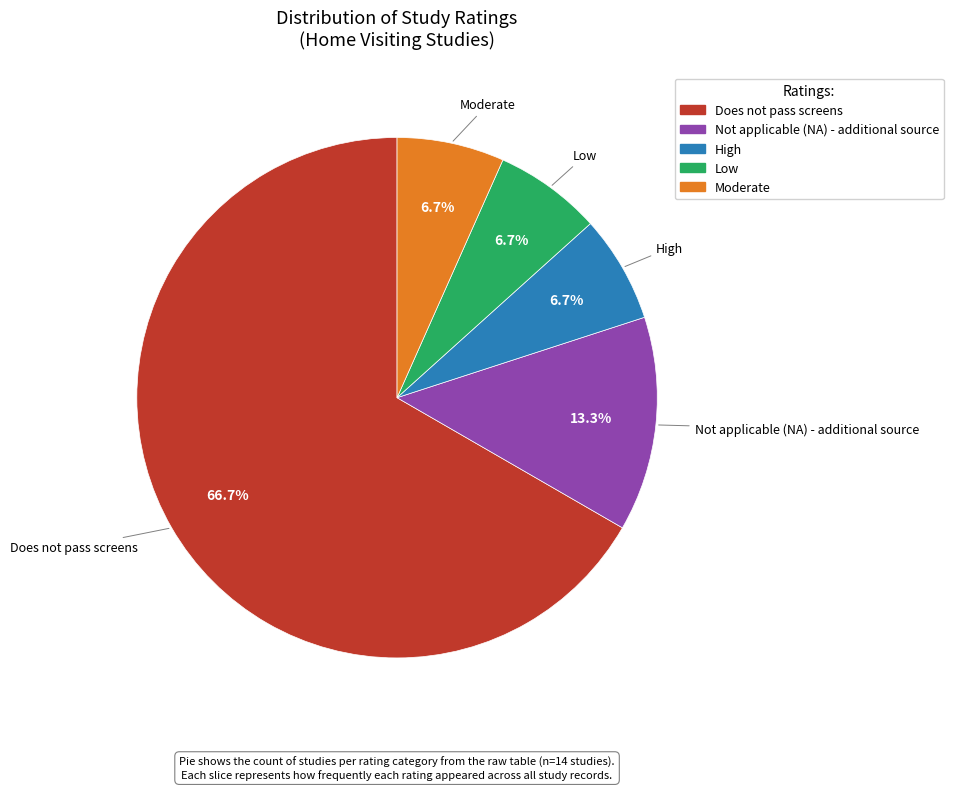

Which slice represents more than half of the pie?

Does not pass screens